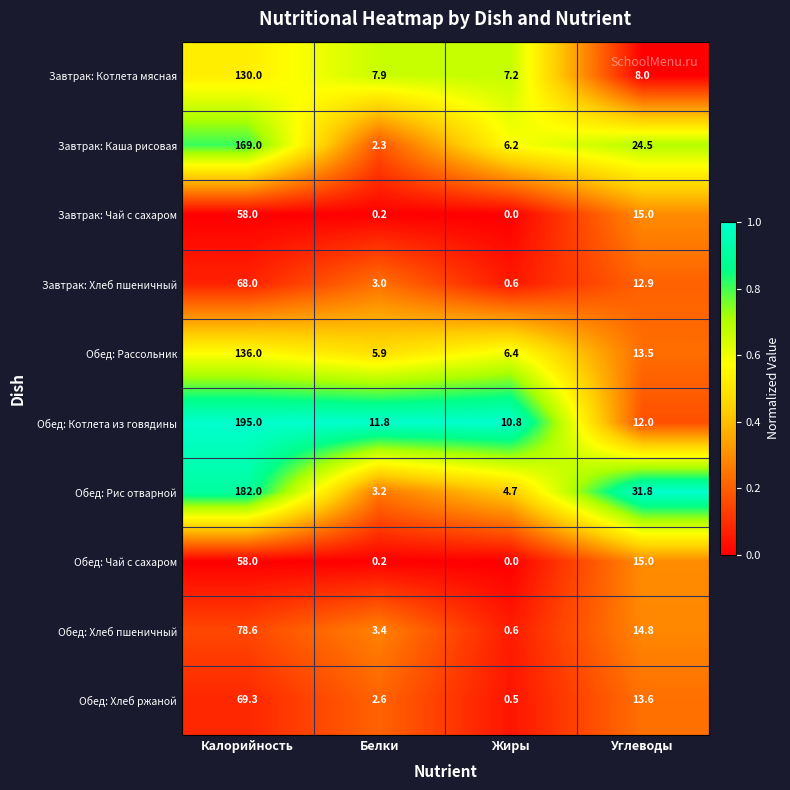

Which series changed the most between Калорийность and Жиры?

Обед: Котлета из говядины